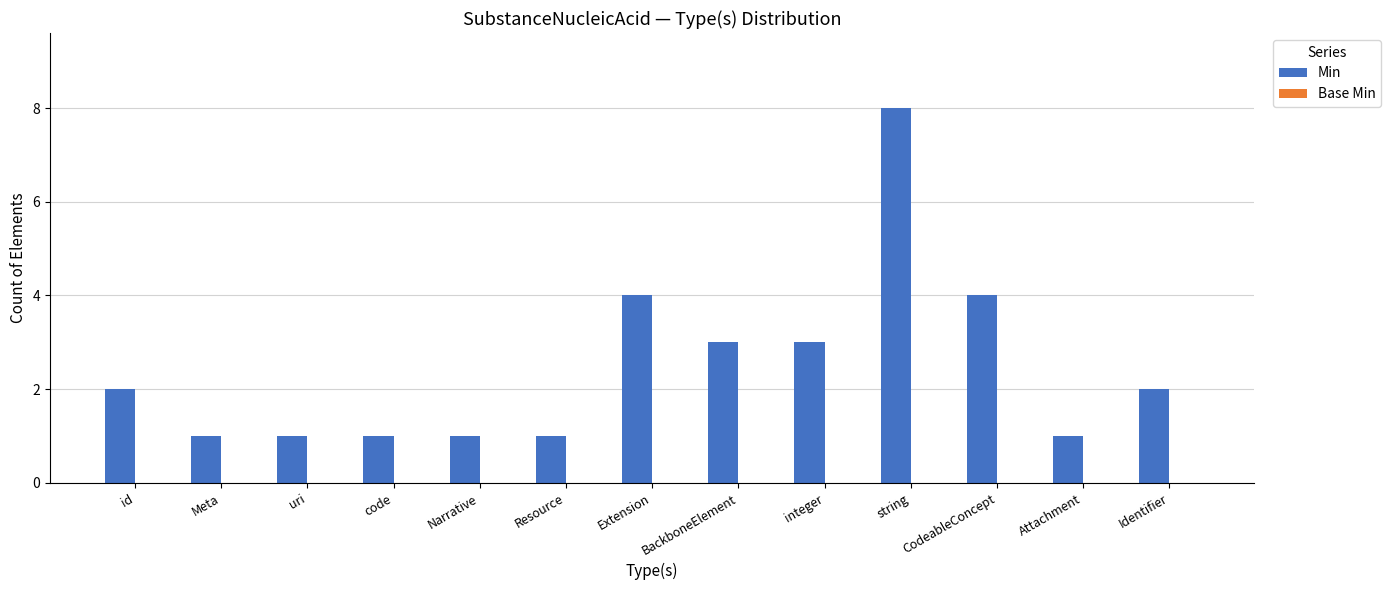

What is the label of the 9th bar from the right?

Narrative